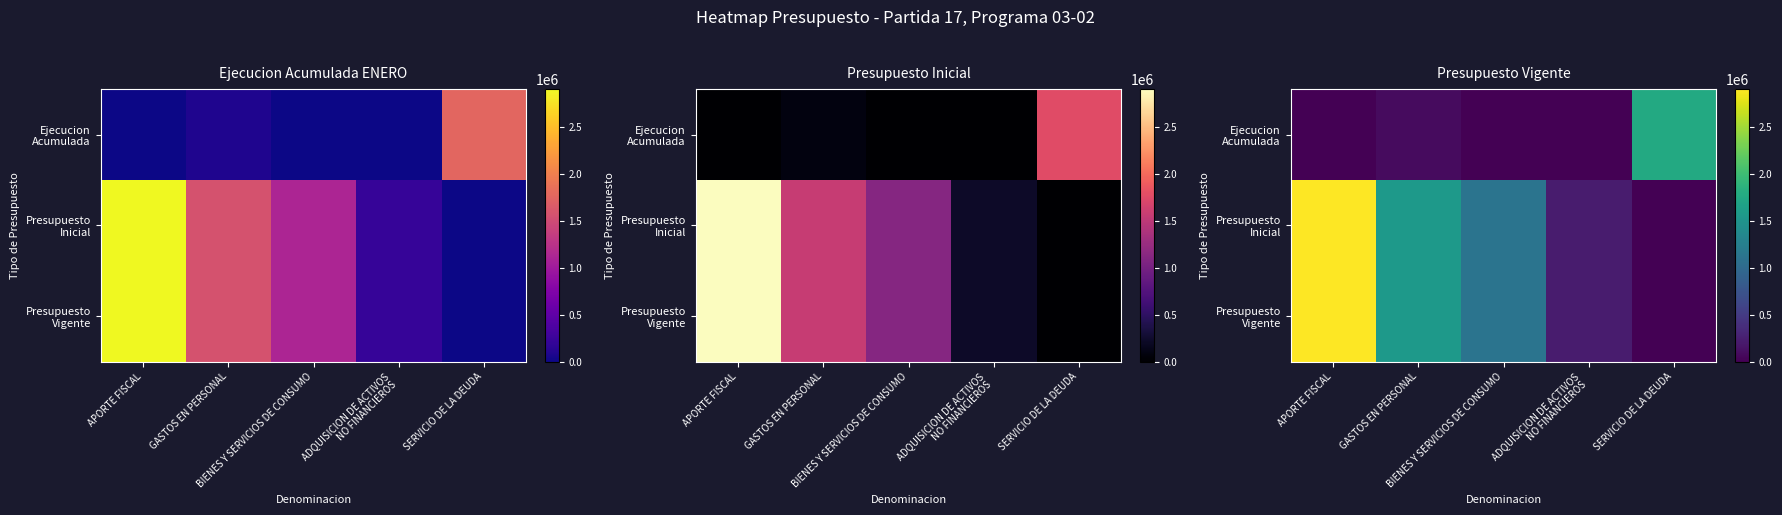

What is the spread (max minus min) of values at BIENES Y SERVICIOS DE CONSUMO?

1107149